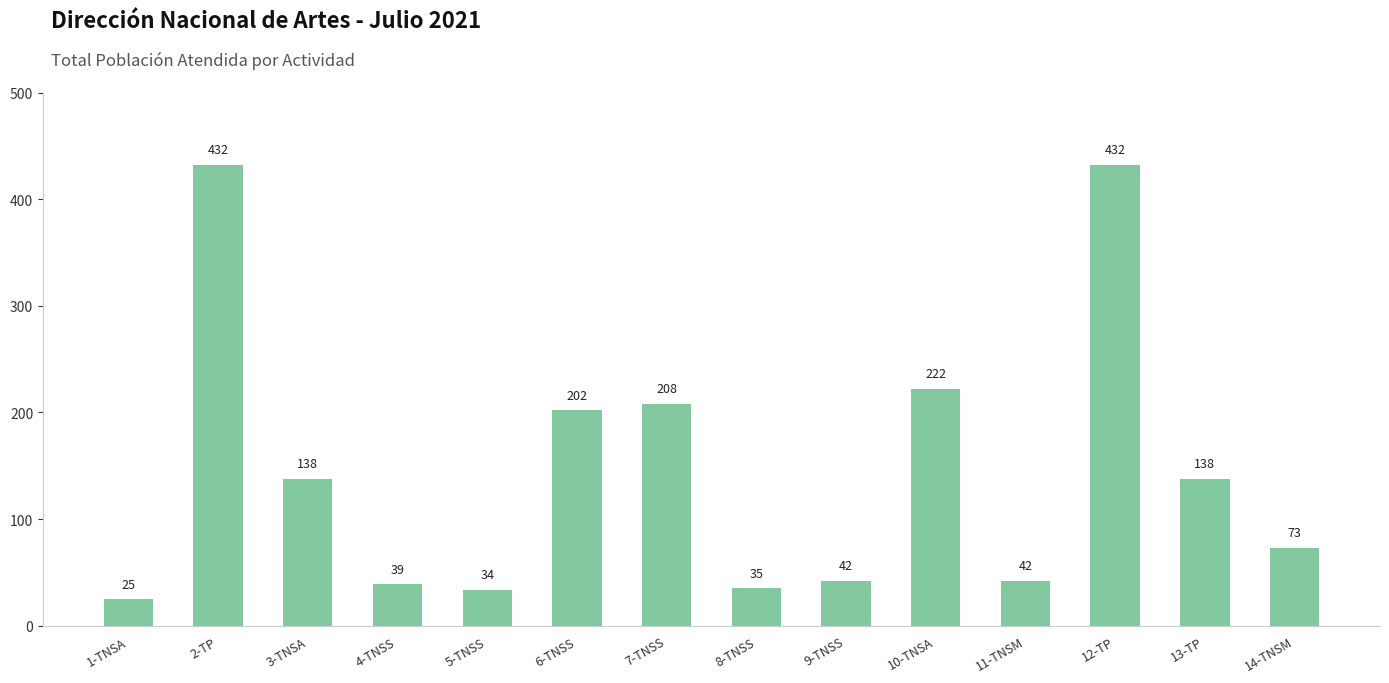

What is the change in value from 1-TNSA to 4-TNSS?

+14